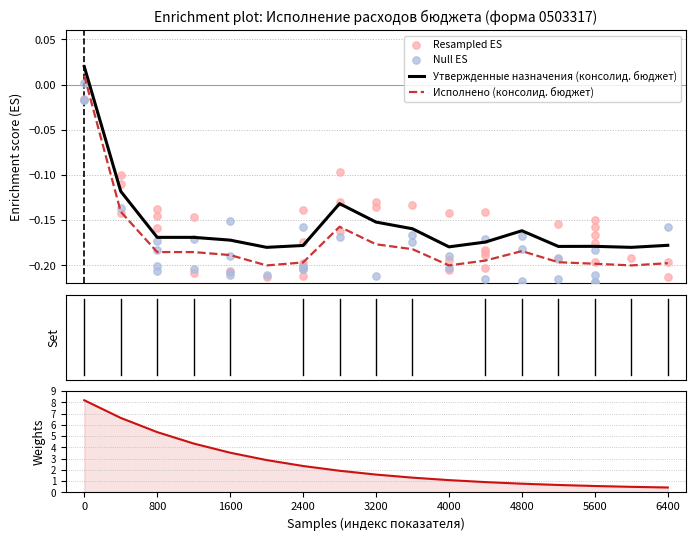

True or false: Исполнено (консолид. бюджет) and Утвержденные назначения (консолид. бюджет) cross at least once.

False